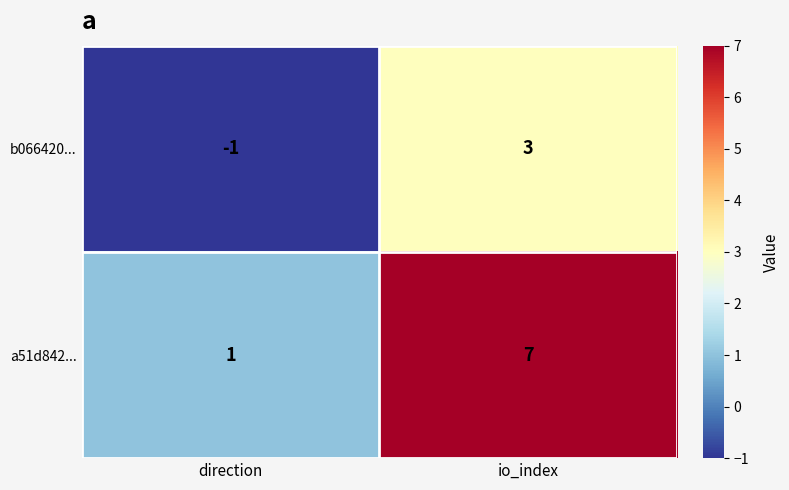

Reading right to left, what are all the values shown in this chart?

b066420...: io_index=3	direction=-1
a51d842...: io_index=7	direction=1